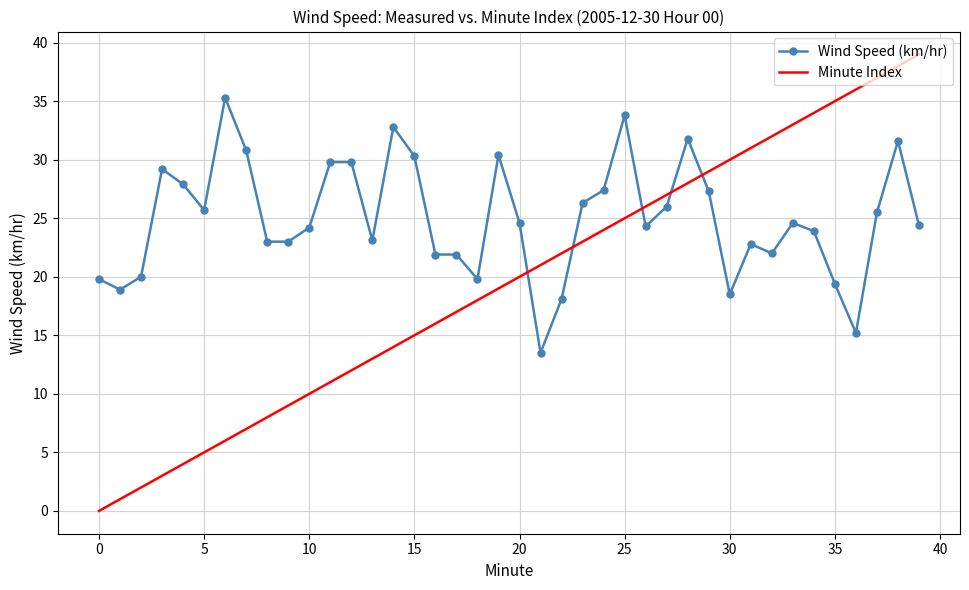

What is the difference between the maximum and minimum values in the Minute Index series?

39.0